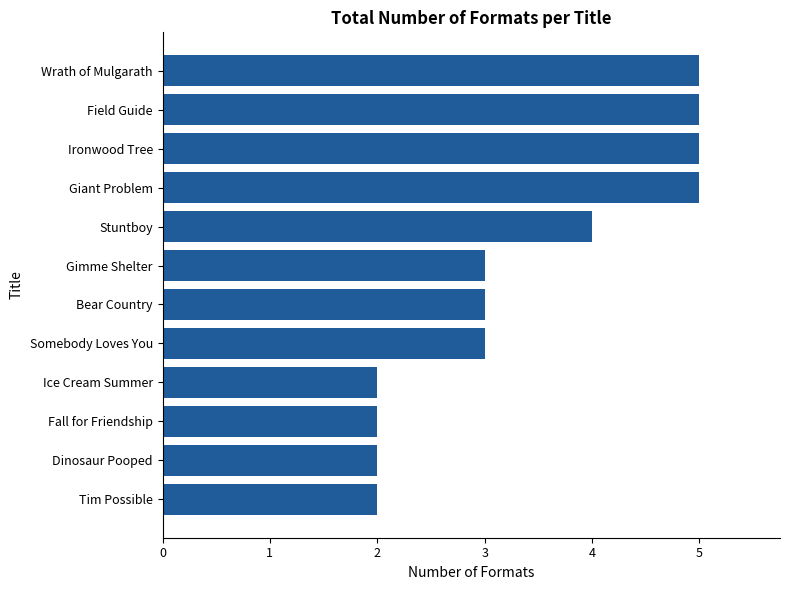

Which has a higher value, Ironwood Tree or Somebody Loves You?

Ironwood Tree